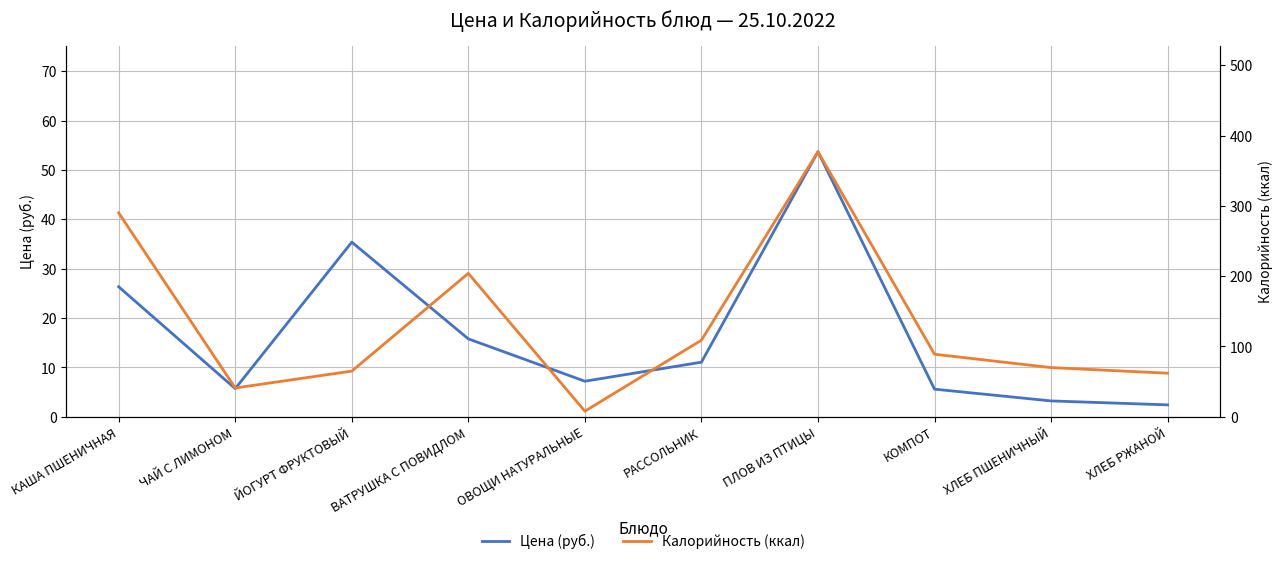

Is it true that Цена (руб.) equals 2.0 at ХЛЕБ ПШЕНИЧНЫЙ?

False